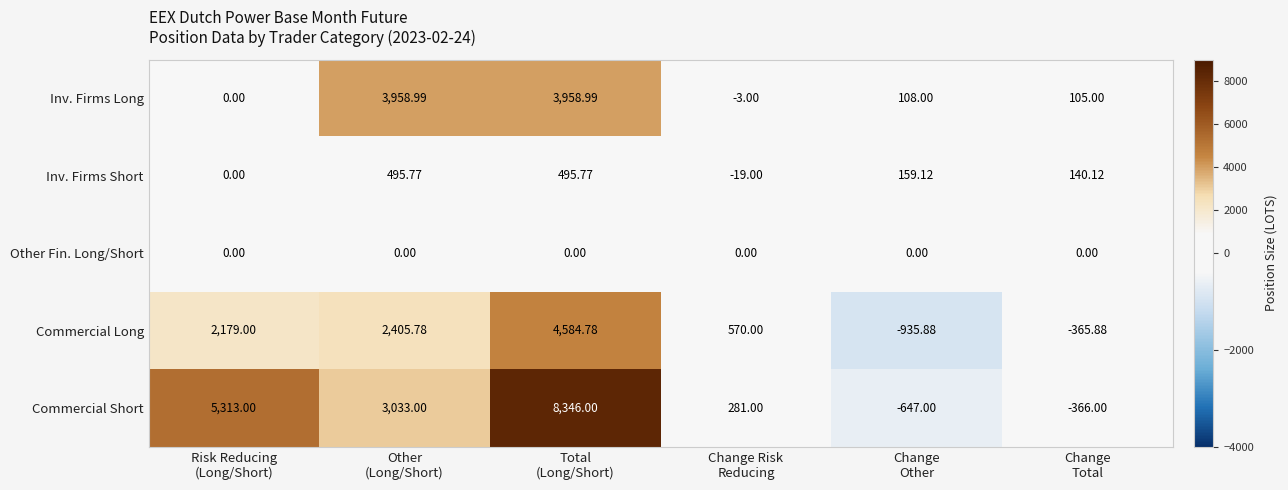

How many distinct data groups are displayed?

5